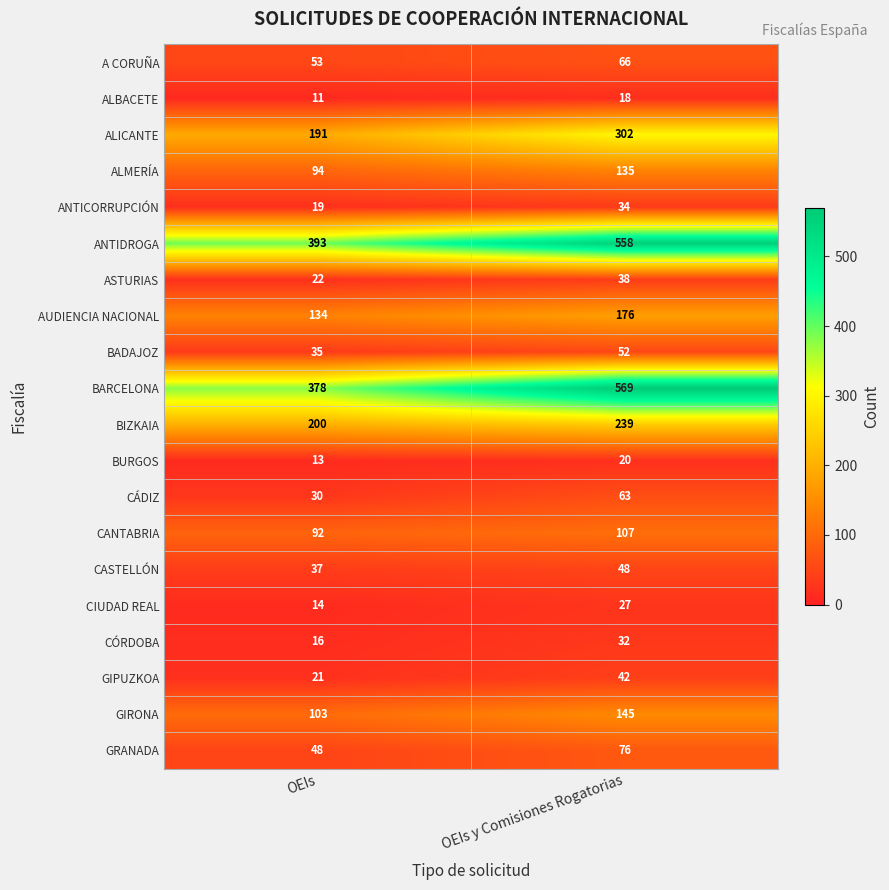

Rank the series at OEIs from lowest to highest value.

ALBACETE, BURGOS, CIUDAD REAL, CÓRDOBA, ANTICORRUPCIÓN, GIPUZKOA, ASTURIAS, CÁDIZ, BADAJOZ, CASTELLÓN, GRANADA, A CORUÑA, CANTABRIA, ALMERÍA, GIRONA, AUDIENCIA NACIONAL, ALICANTE, BIZKAIA, BARCELONA, ANTIDROGA